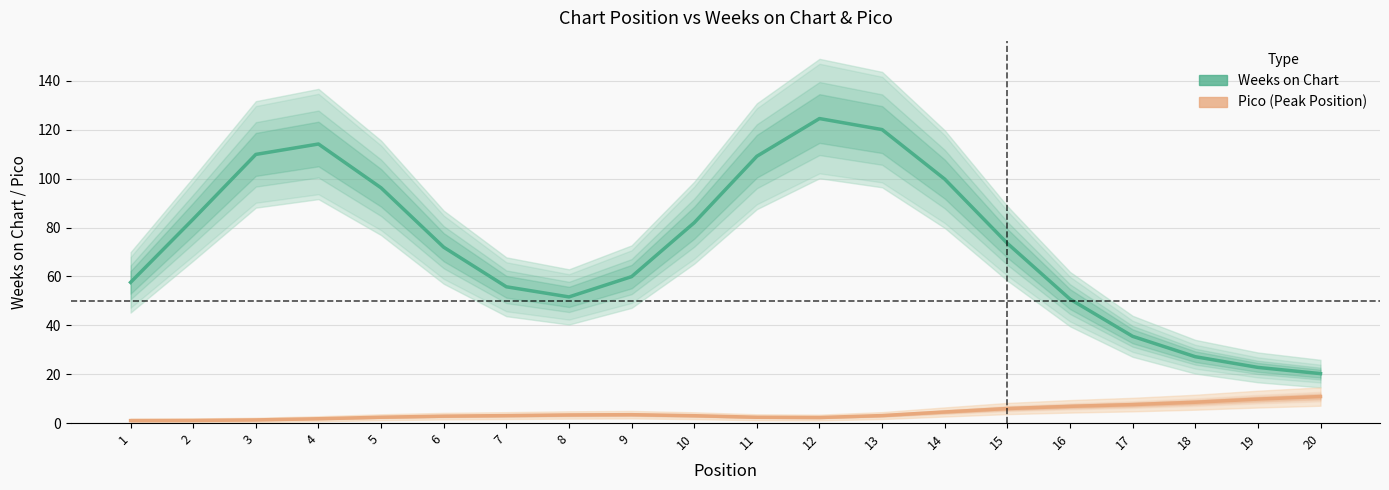

Reading left to right, list all the values displayed in this chart.

Weeks on Chart: 1=57.6	2=83.4	3=109.9	4=114.2	5=96.2	6=71.9	7=55.8	8=51.6	9=59.9	10=82.0	11=109.2	12=124.6	13=120.1	14=99.8	15=73.5	16=50.7	17=35.5	18=27.1	19=22.8	20=20.2
Pico (Peak Position): 1=1.0	2=1.1	3=1.3	4=1.8	5=2.4	6=2.8	7=3.1	8=3.3	9=3.4	10=3.0	11=2.4	12=2.3	13=3.1	14=4.5	15=6.0	16=6.8	17=7.6	18=8.5	19=9.8	20=10.9